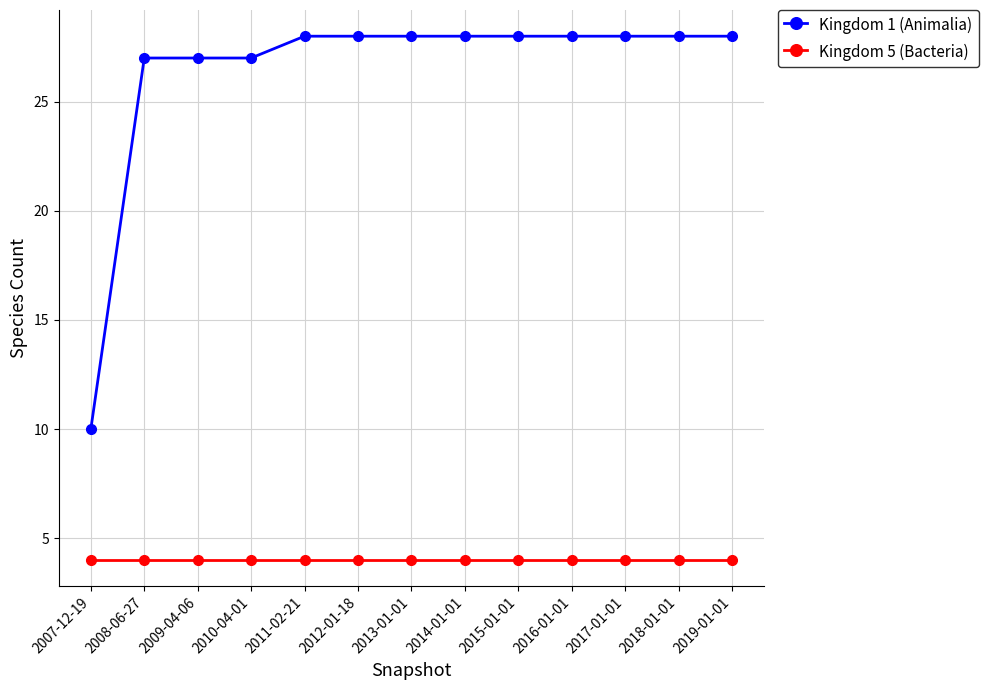

At which label does Kingdom 1 (Animalia) reach its minimum?

2007-12-19